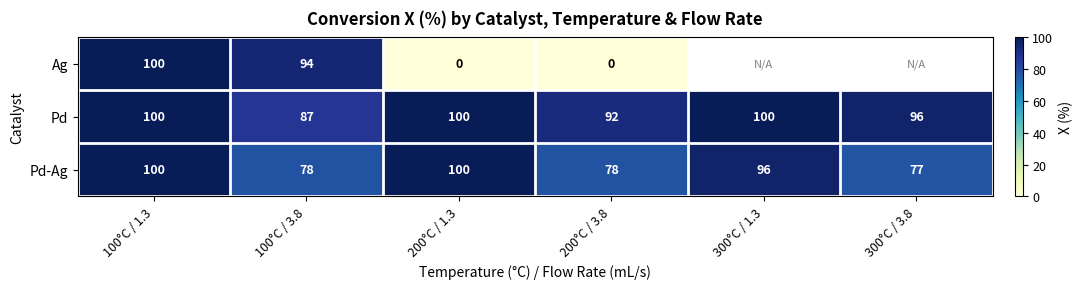

What is the total value across all series at 100°C / 1.3?

300